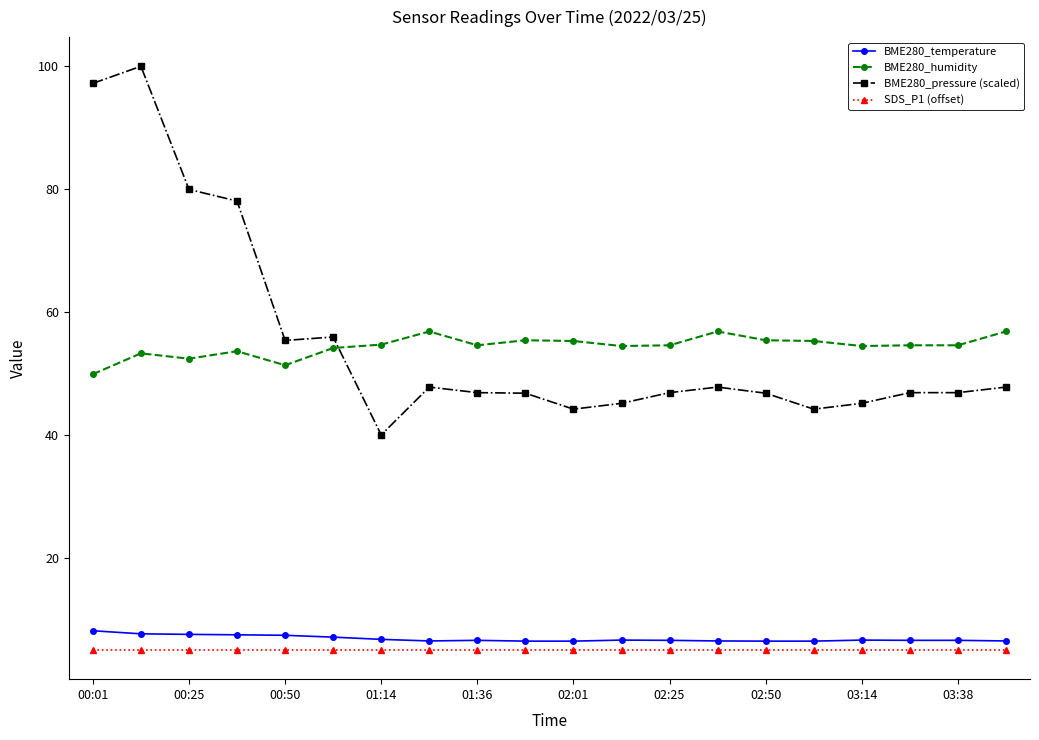

How many distinct data groups are displayed?

4